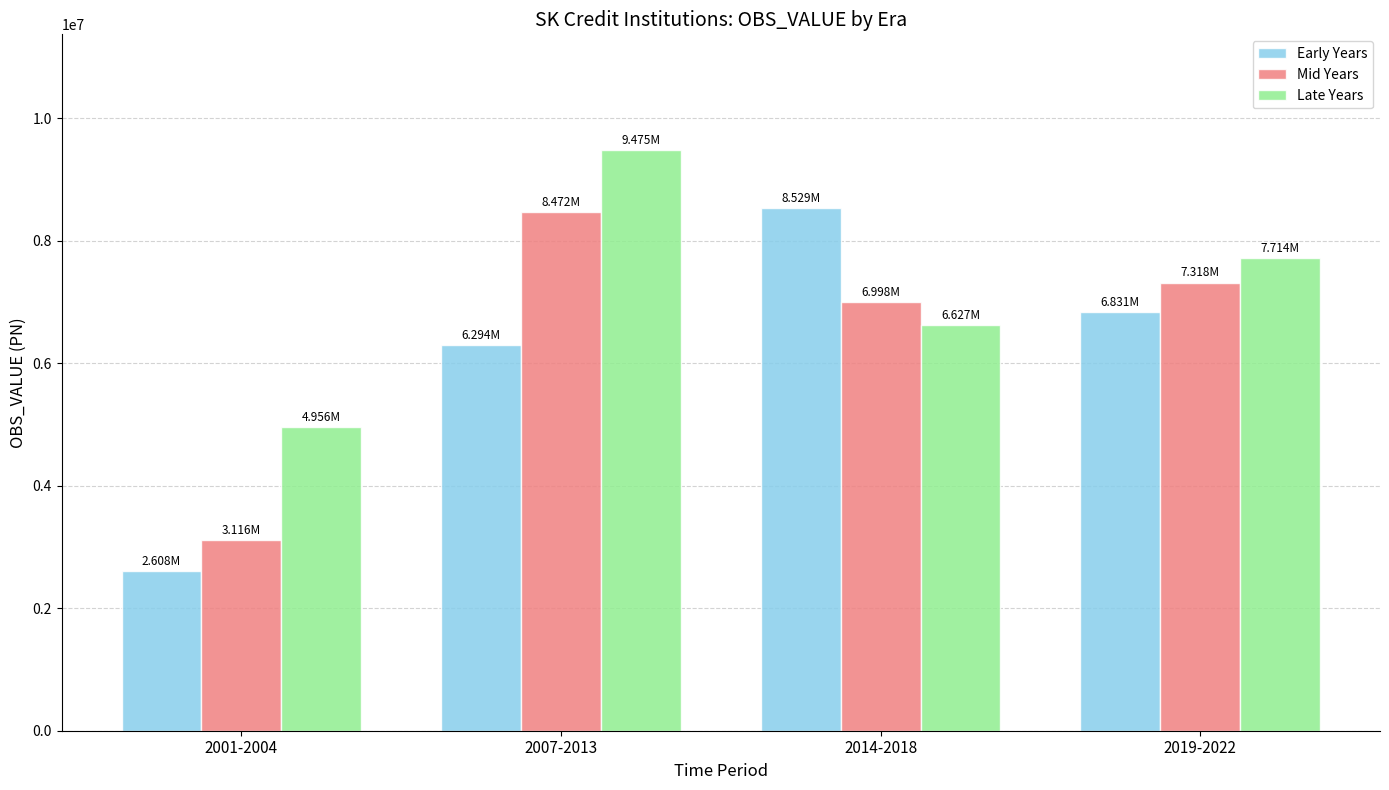

True or false: Early Years has a value of 4946593 at 2014-2018.

False